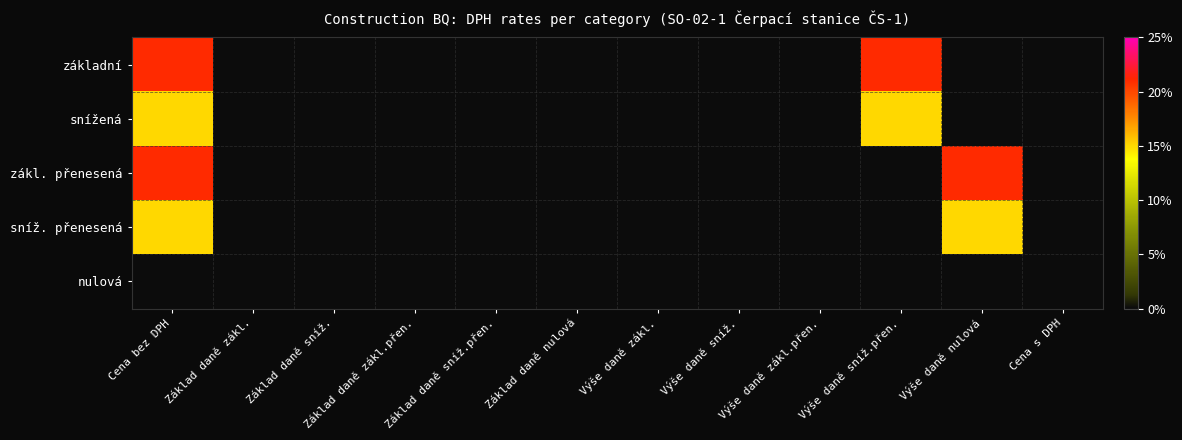

List the series in order of their peak value, highest first.

základní, zákl. přenesená, snížená, sníž. přenesená, nulová